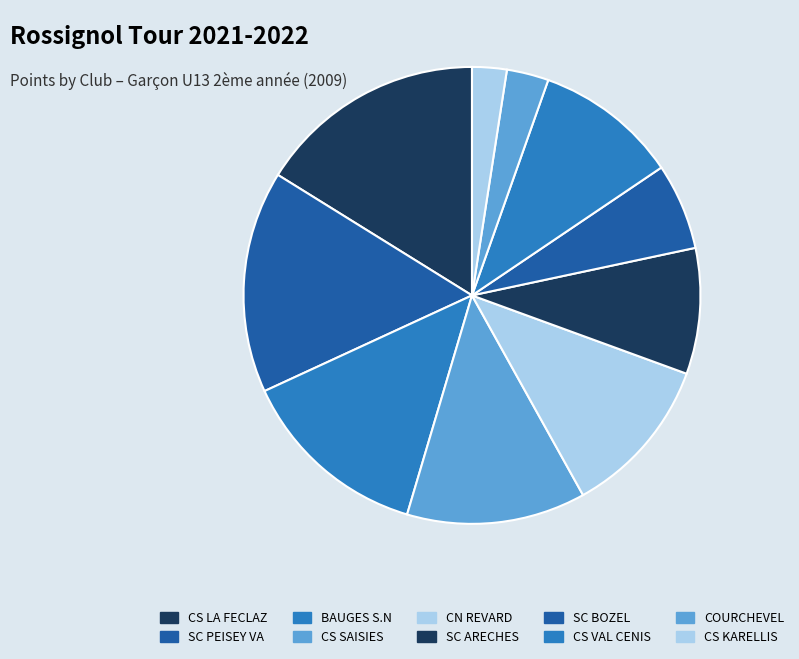

Count the number of slices in the pie.

10